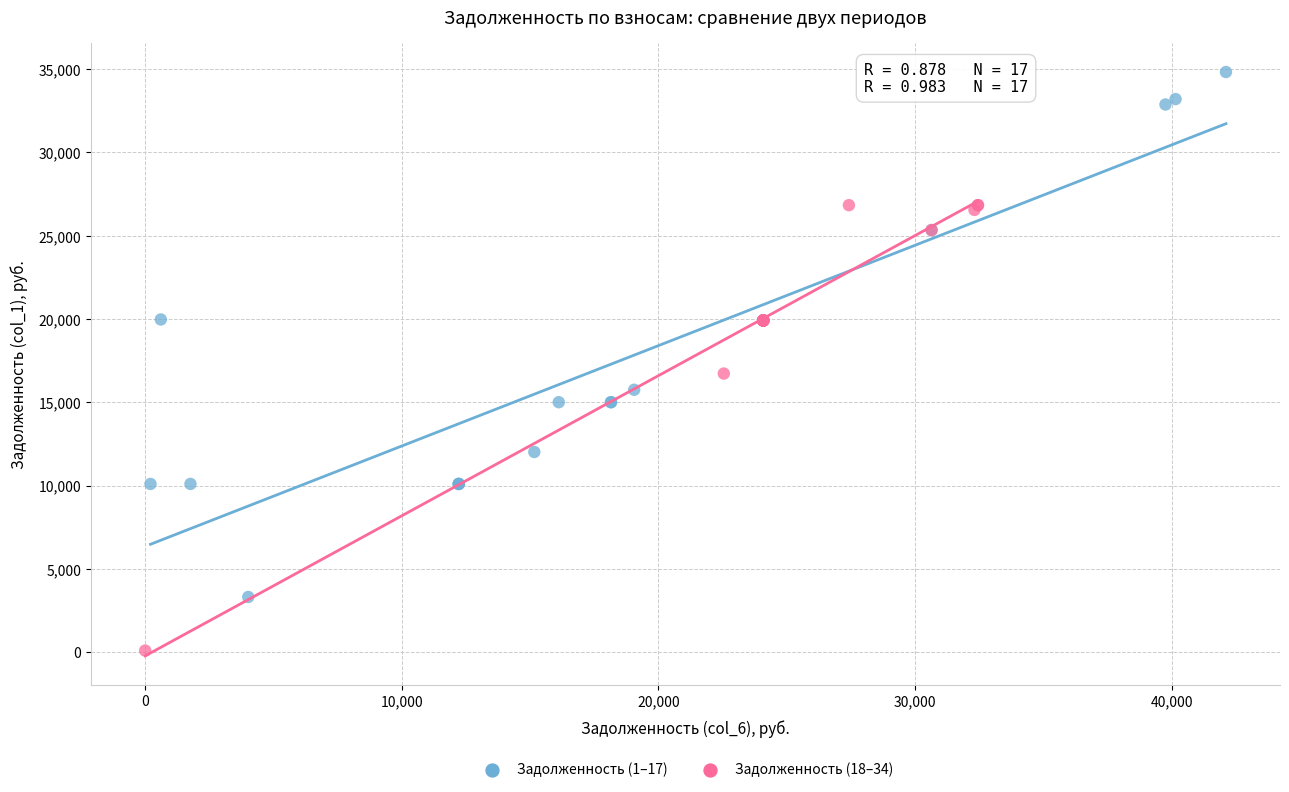

Which series has the largest Y range (max minus min)?

Задолженность (1–17)